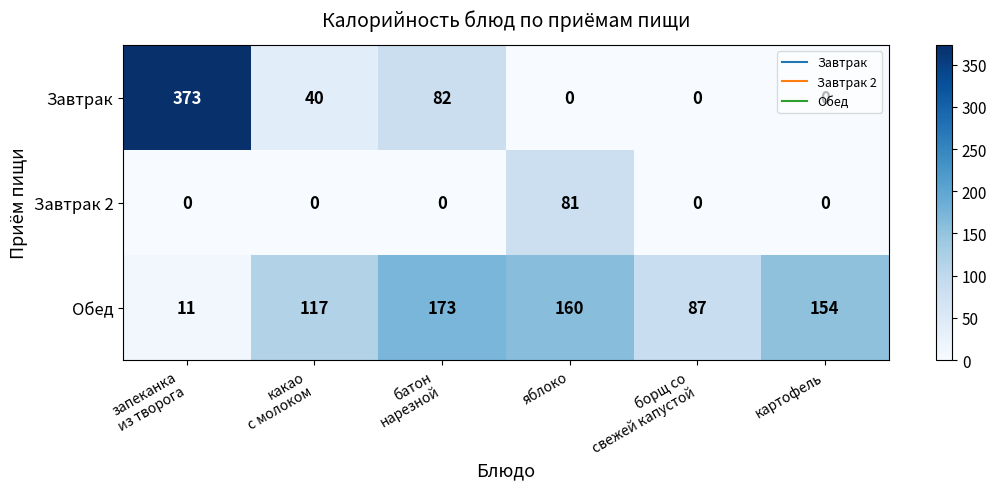

At which category does the chart reach its peak across all series?

запеканка
из творога